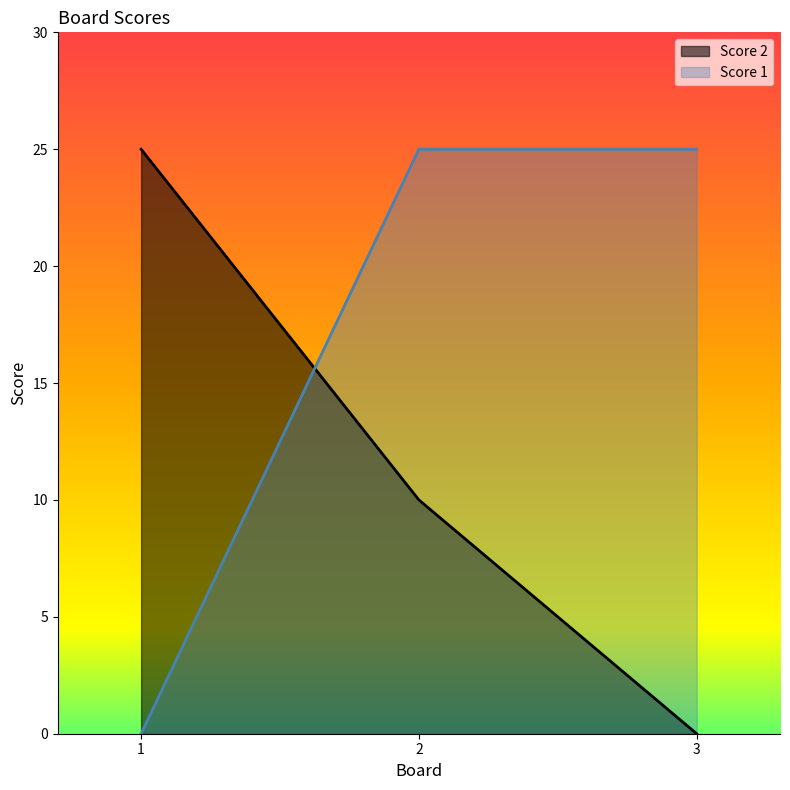

Which series has the largest range (max minus min)?

Score 2